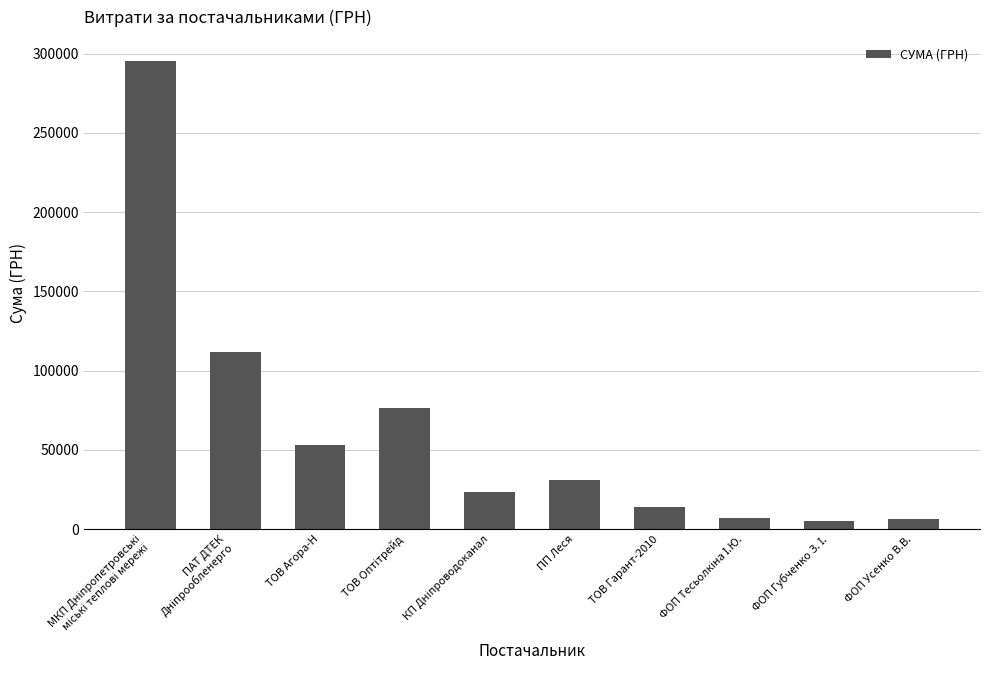

What is the greatest value displayed?

295638.6